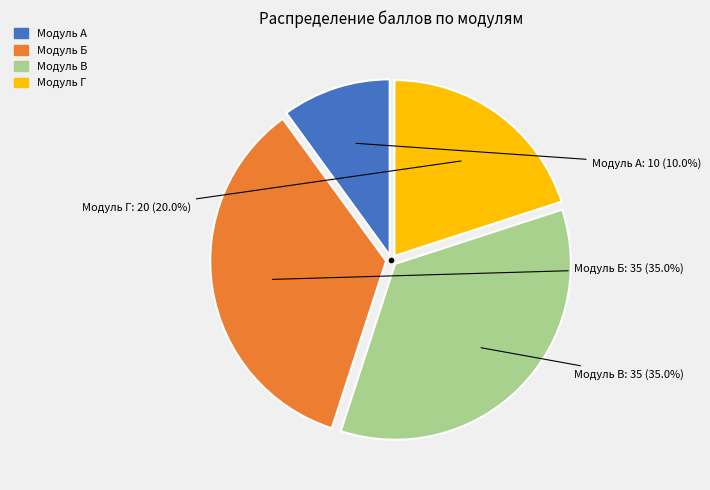

Count the number of slices in the pie.

4